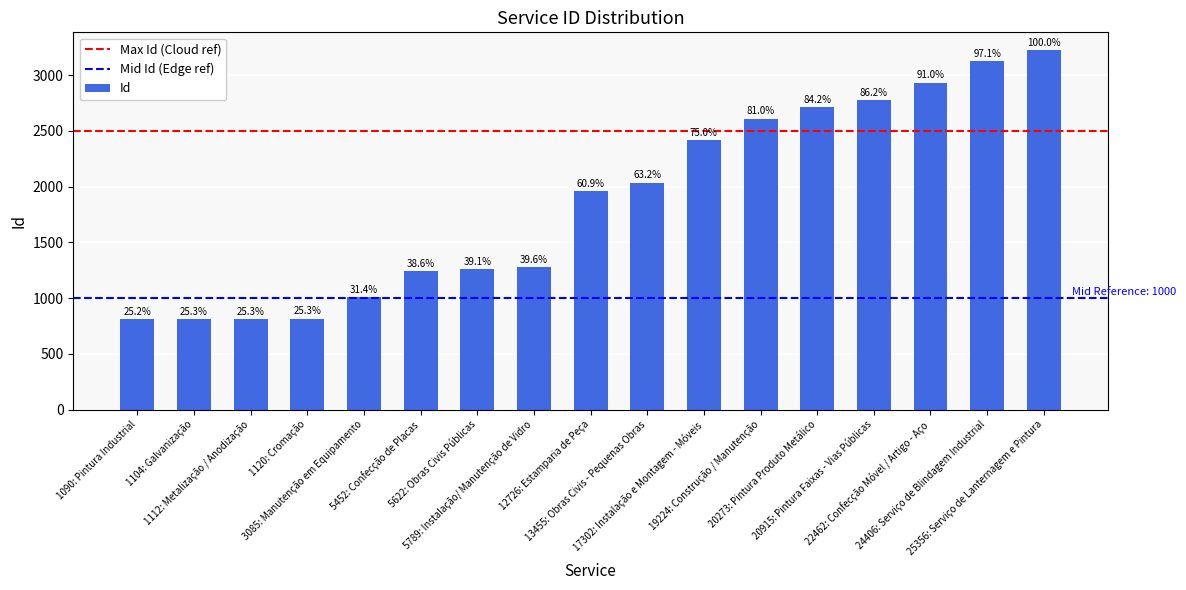

What is the label of the 10th bar from the left?

13455: Obras Civis - Pequenas Obras